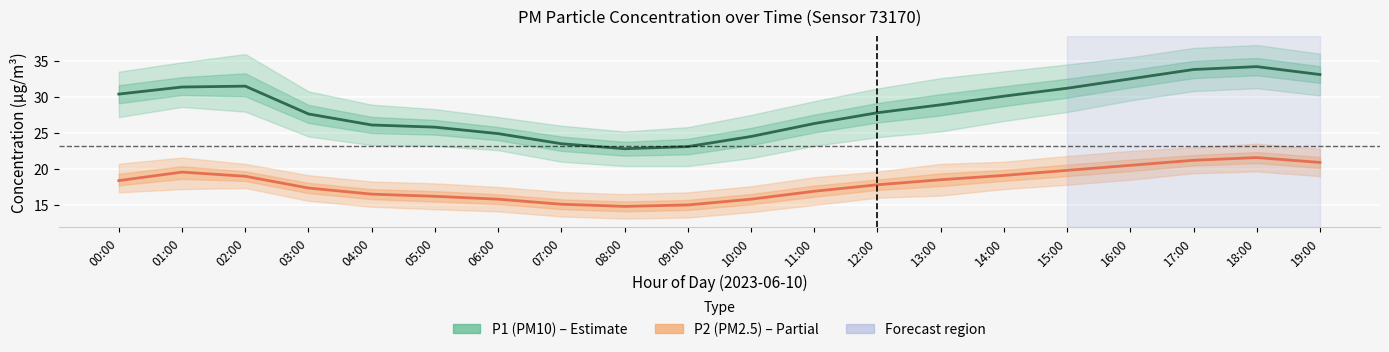

What is the difference between the maximum and second lowest values in the P1 (PM10) series?

11.1